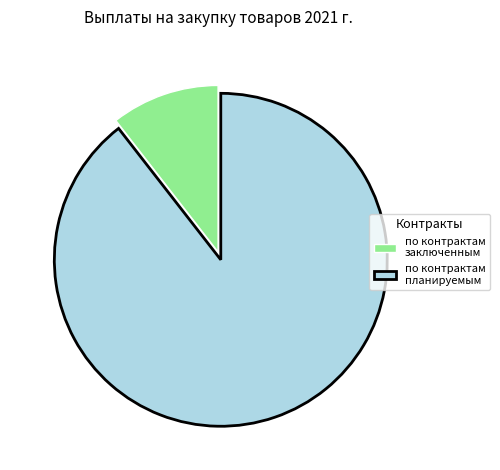

Combined, do по контрактам заключенным and по контрактам планируемым account for over 50%?

Yes